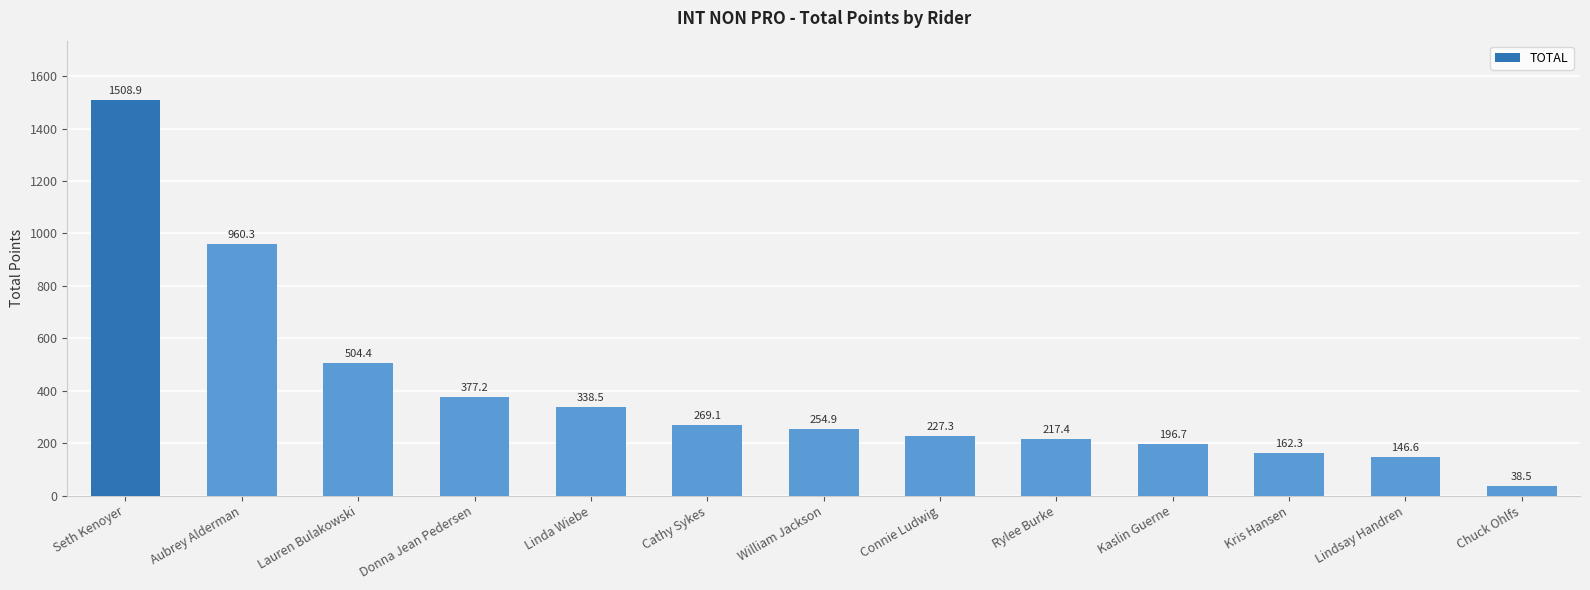

At which label does the data first exceed 254?

Seth Kenoyer